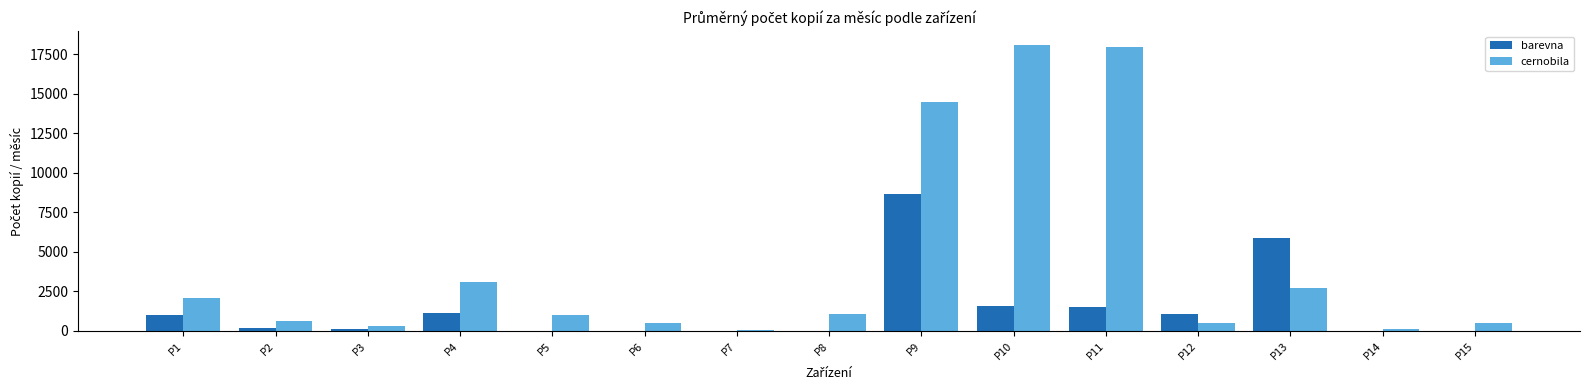

Does the chart contain stacked bars?

No